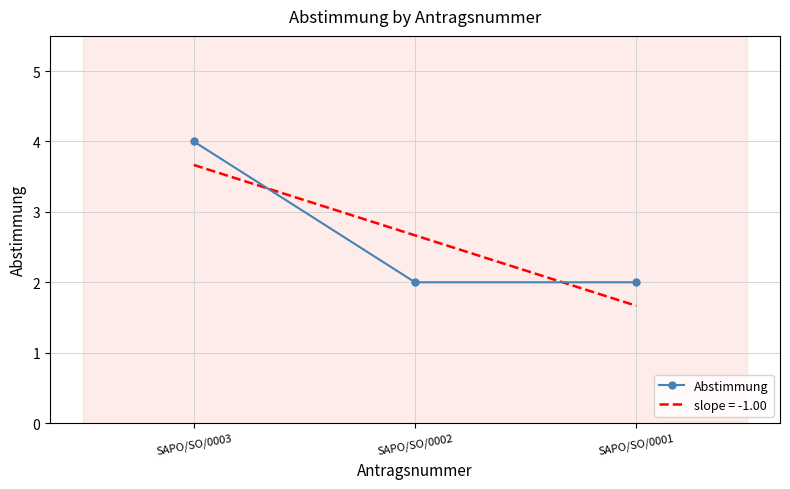

Rank the series by their maximum value, from lowest to highest.

slope = -1.00, Abstimmung